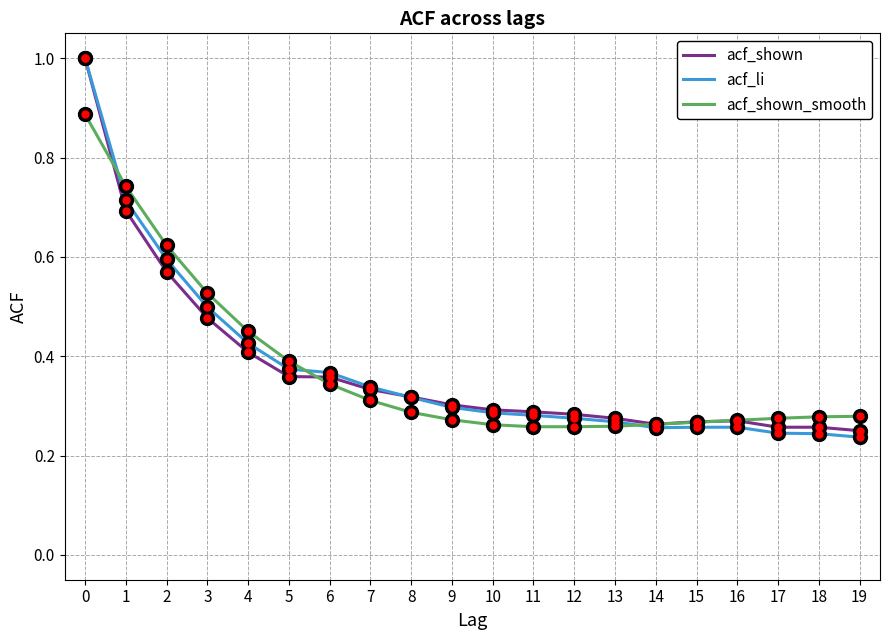

What is the maximum value shown in the chart?

1.0